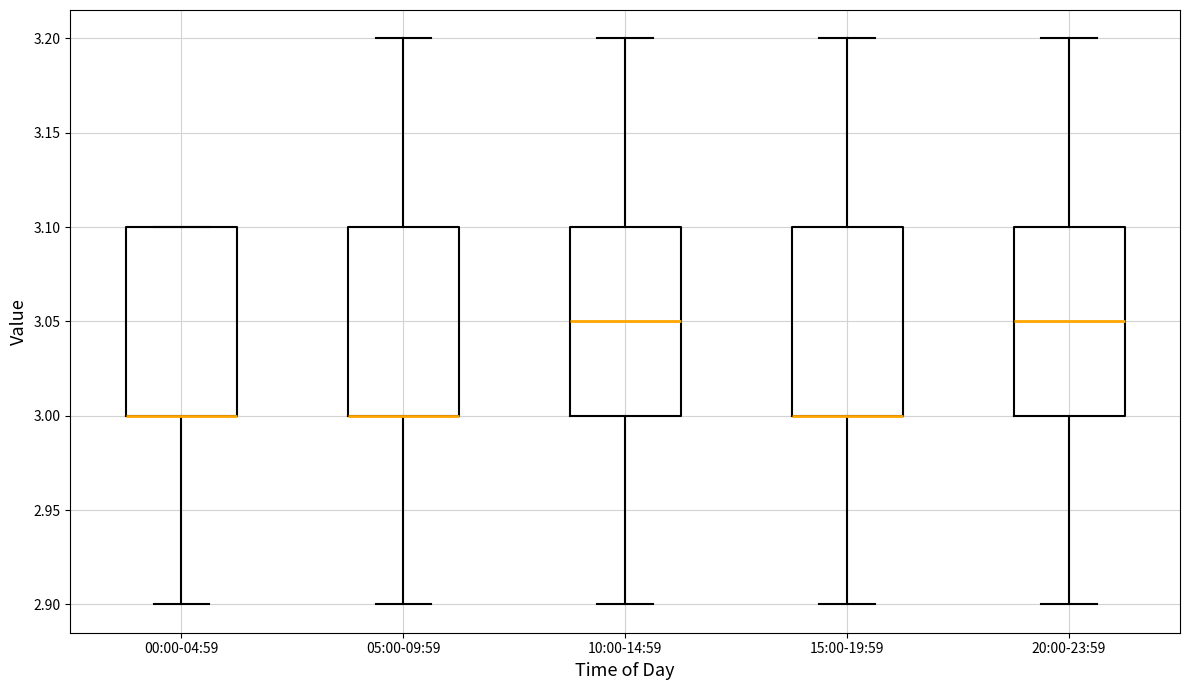

Reading left to right, read every box against the y-axis: the position of its median line, the range the box covers, and the ends of its whiskers. The values are not printed on the chart, so give them approximately, as read against the axis.

00:00-04:59: median 3.00 (drawn on the box's lower edge), box 3.00 to 3.10, whiskers 2.90 to 3.10
05:00-09:59: median 3.00 (drawn on the box's lower edge), box 3.00 to 3.10, whiskers 2.90 to 3.20
10:00-14:59: median 3.05, box 3.00 to 3.10, whiskers 2.90 to 3.20
15:00-19:59: median 3.00 (drawn on the box's lower edge), box 3.00 to 3.10, whiskers 2.90 to 3.20
20:00-23:59: median 3.05, box 3.00 to 3.10, whiskers 2.90 to 3.20